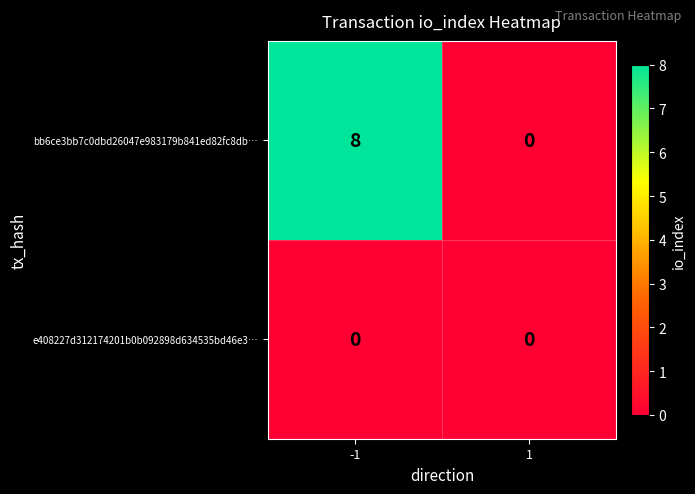

What is the total value across all series at -1?

8